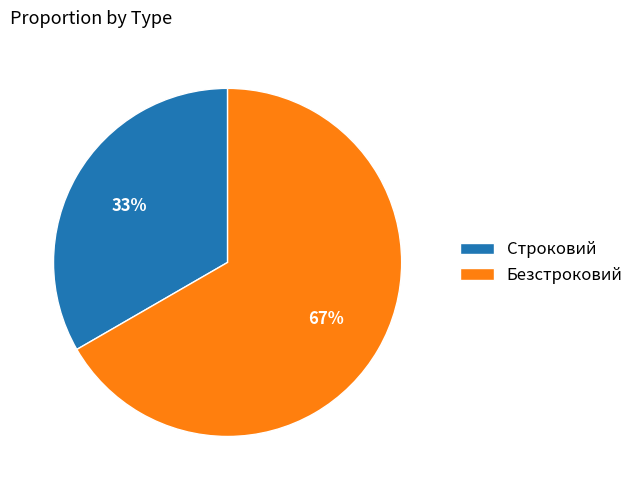

Does Безстроковий account for over 50% of the chart?

Yes